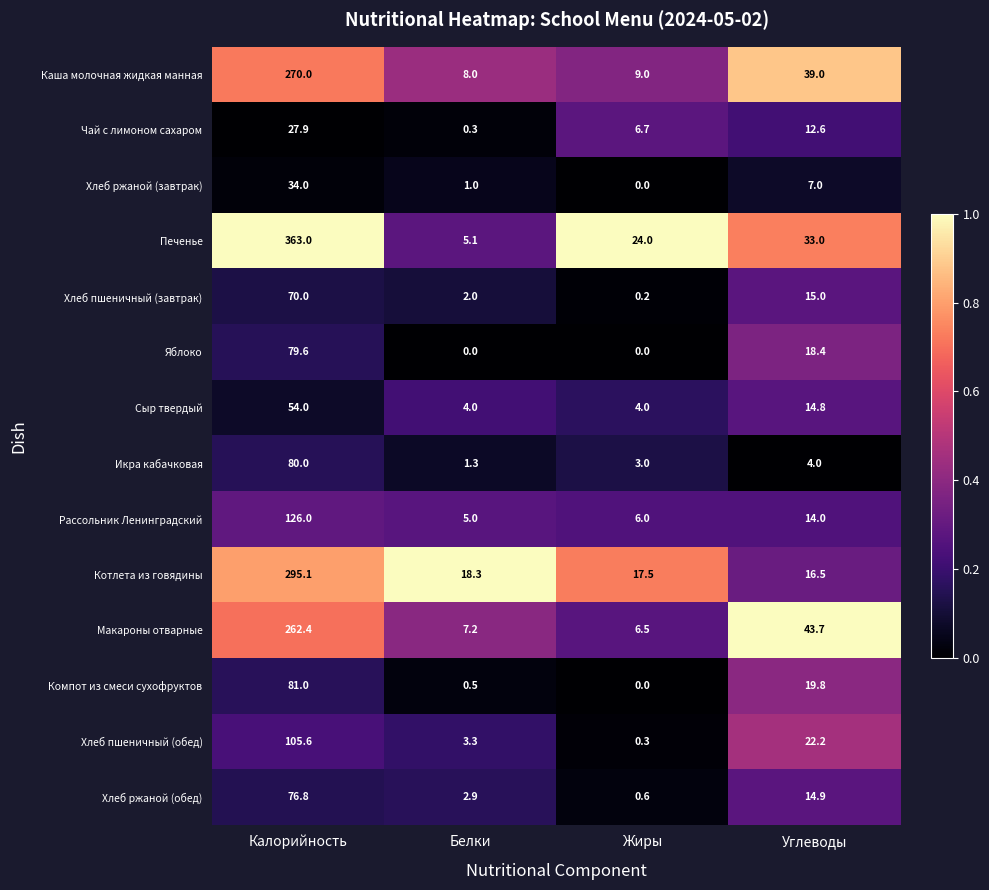

What is the maximum value for Печенье?

363.0